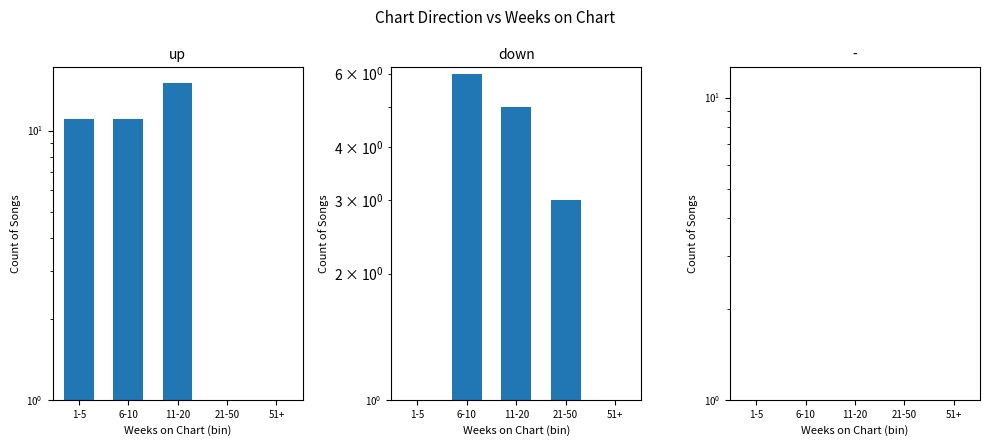

Is it true that up equals 15 at 11-20?

True